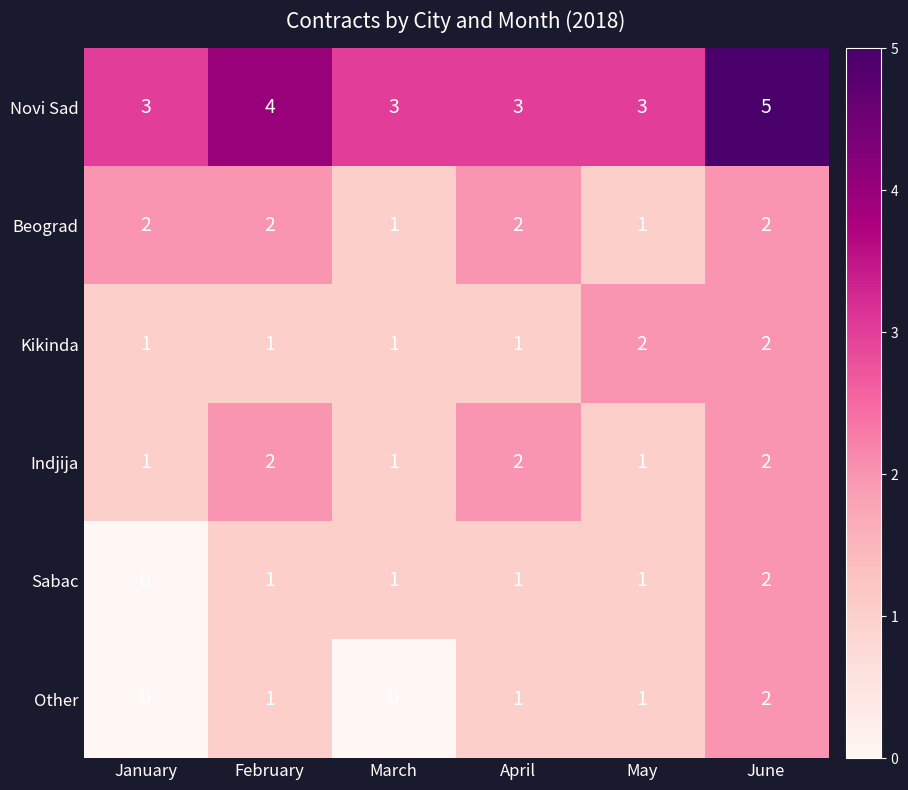

What is the average value of the Novi Sad series?

4